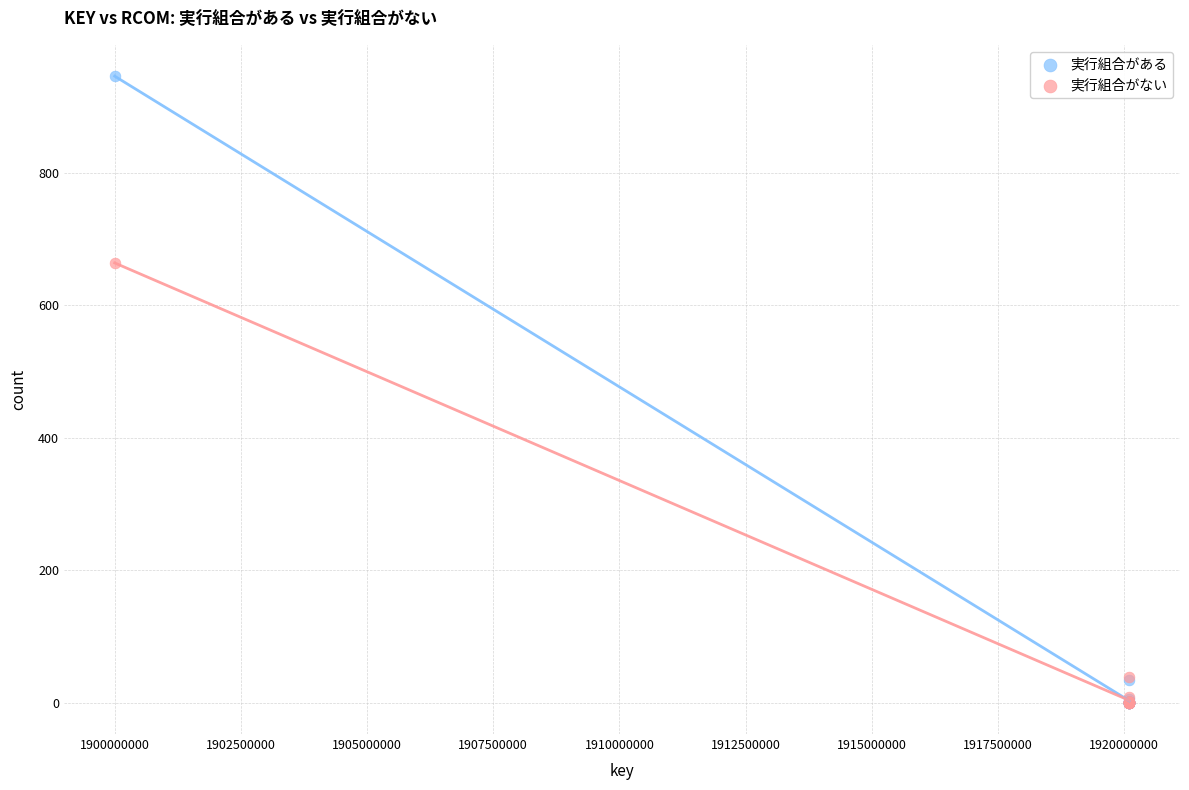

What are all the series names shown in the legend?

実行組合がある, 実行組合がない